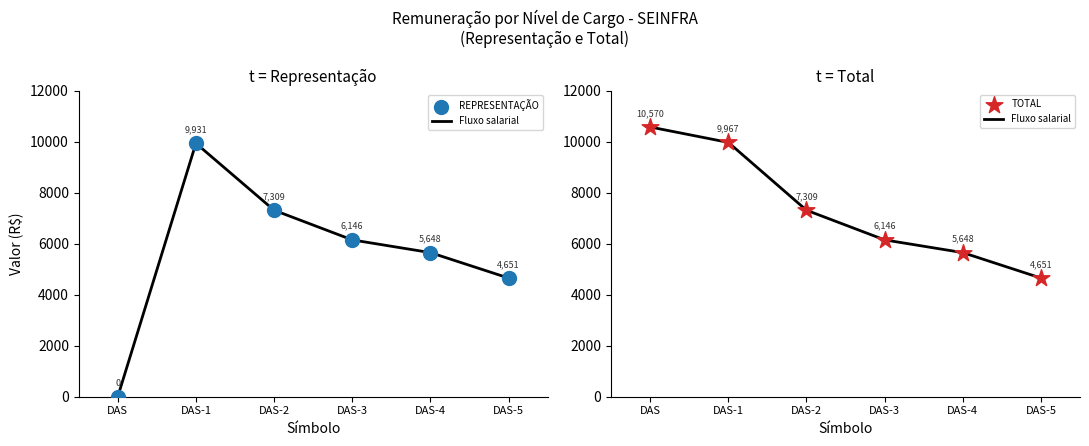

Which series has the largest Y range (max minus min)?

REPRESENTAÇÃO